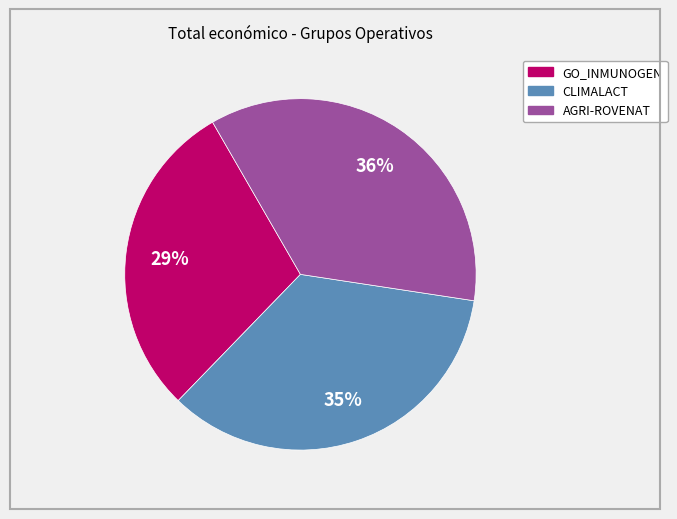

To the nearest percent, what is the average slice percentage?

33%